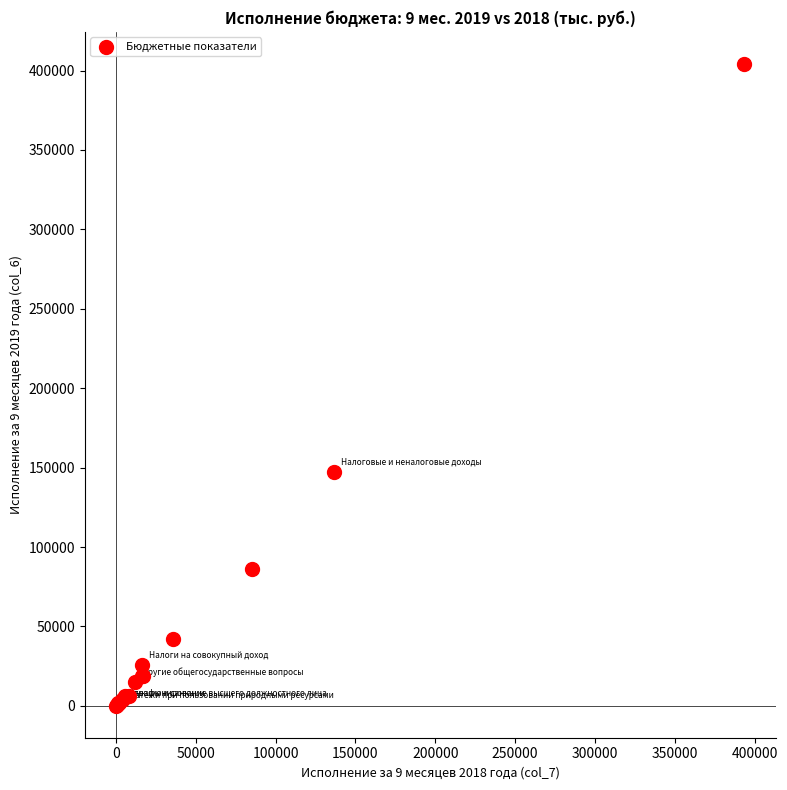

What Y value in the scatter plot is closest to 202176?

147260.0